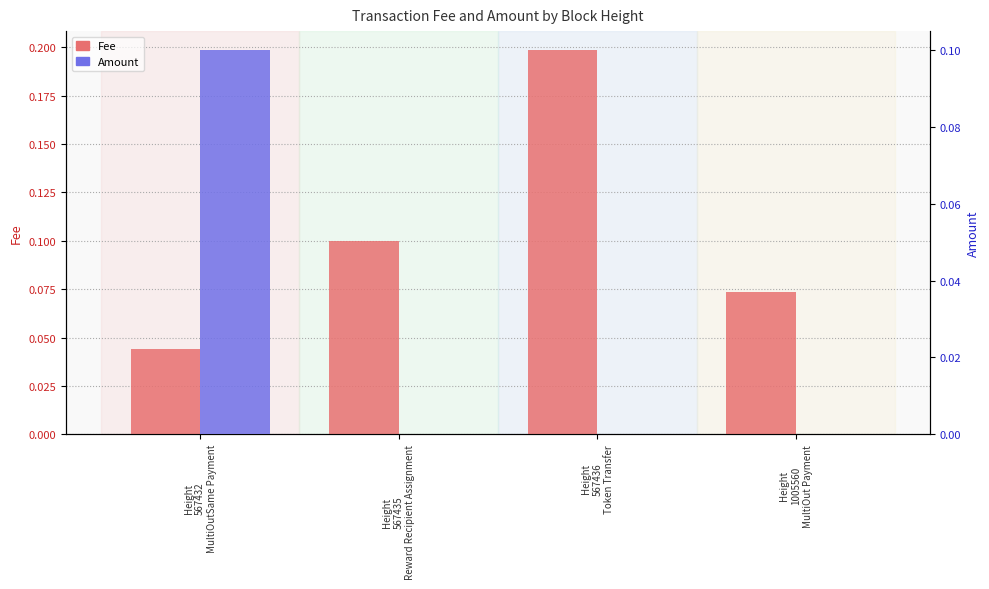

Is the value of Amount at Height
567436
Token Transfer greater than the value of Fee at Height
567432
MultiOutSame Payment?

No